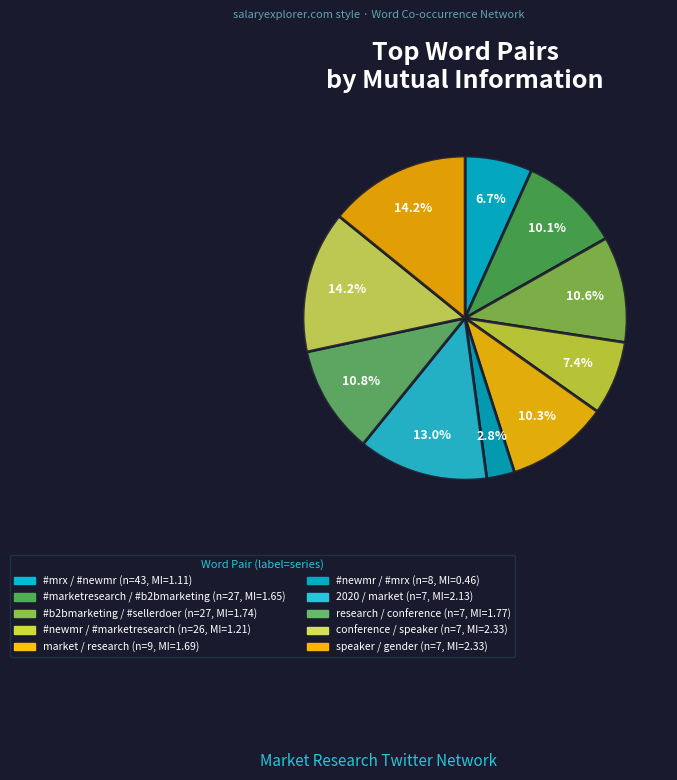

What percentage do research / conference and #newmr / #marketresearch together represent?

18.2%